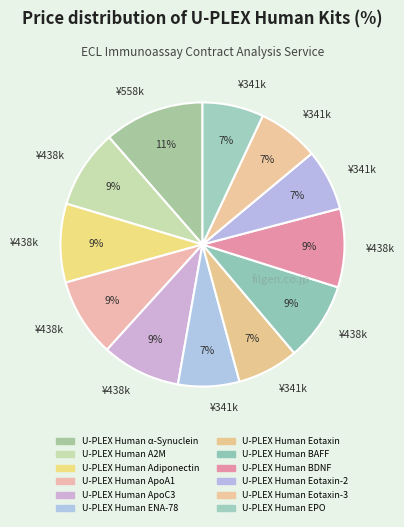

What is the smallest slice in the pie chart?

U-PLEX Human ENA-78